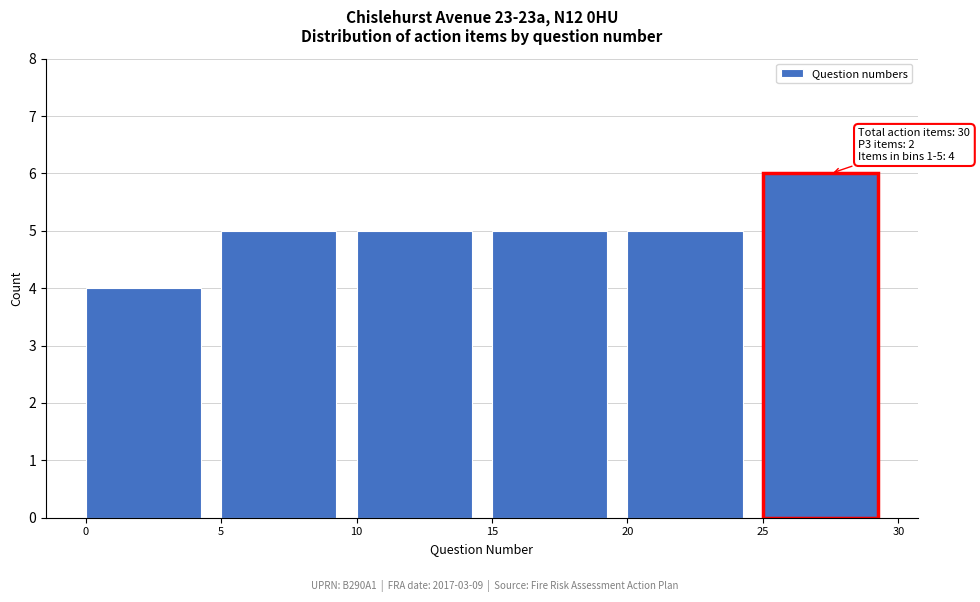

Over which range of the x-axis is the bar tallest?

25 to 30